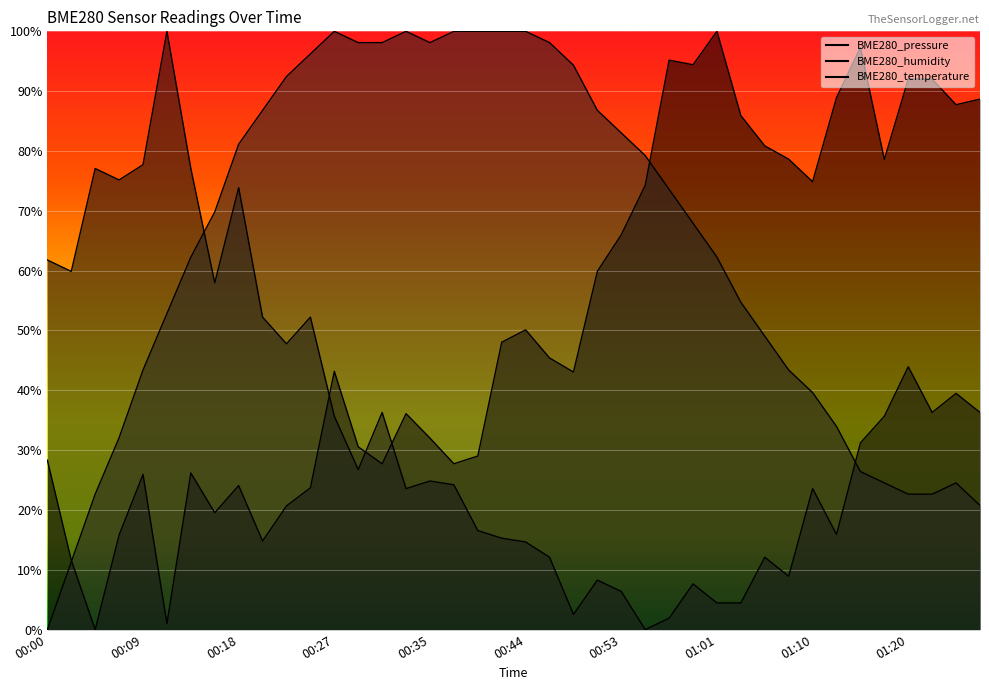

What position from the right is 00:29?

27